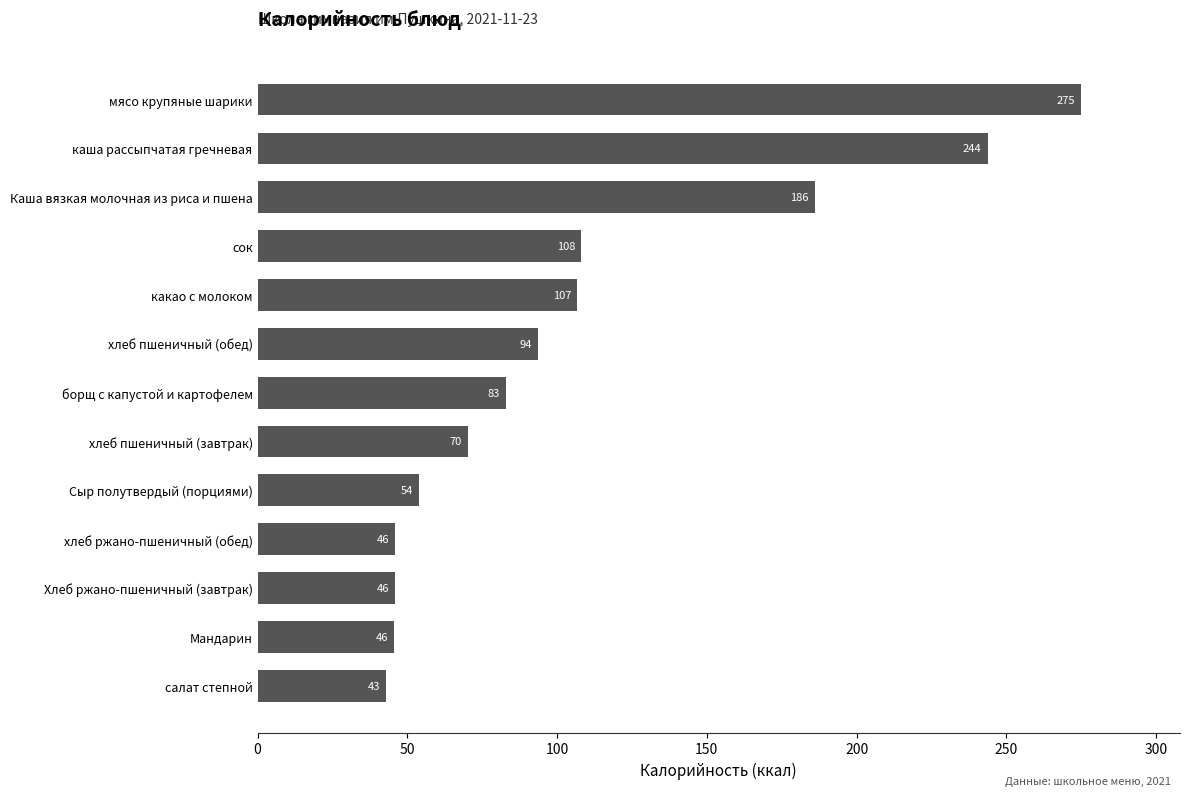

What is the minimum value shown in the chart?

43.0